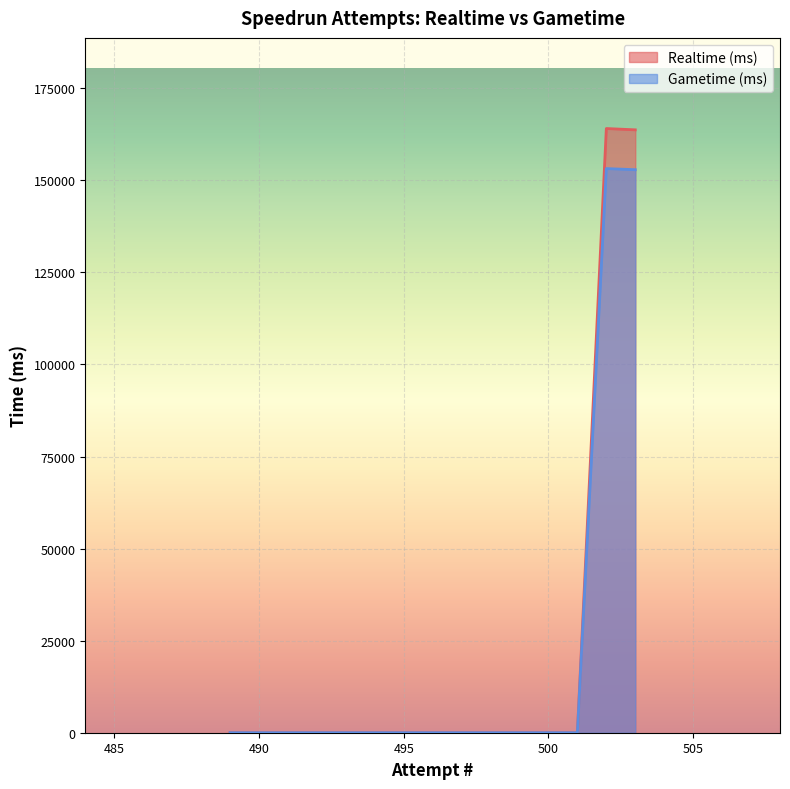

True or false: Realtime (ms) and Gametime (ms) intersect in this chart.

False